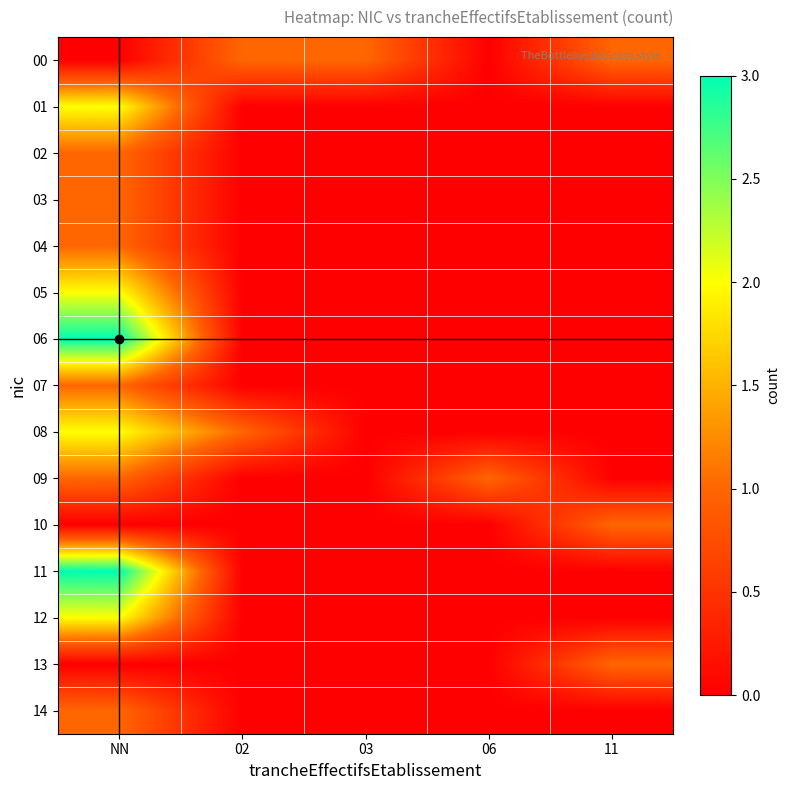

How many data points does each series have?

5